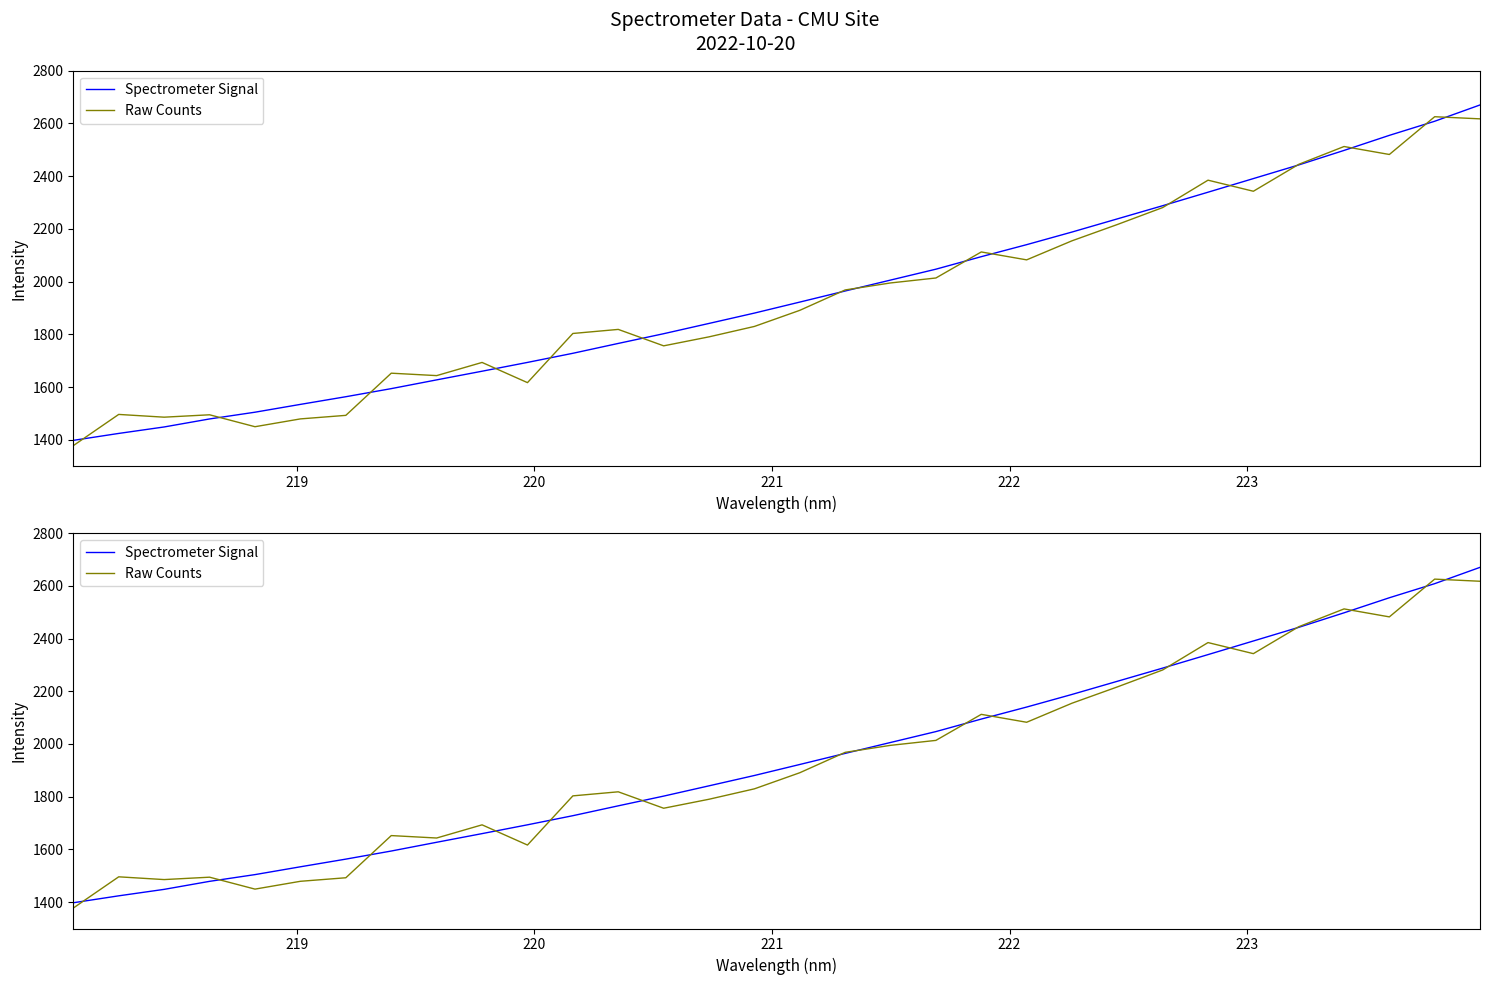

List the series in order of their peak value, highest first.

Spectrometer Signal, Raw Counts